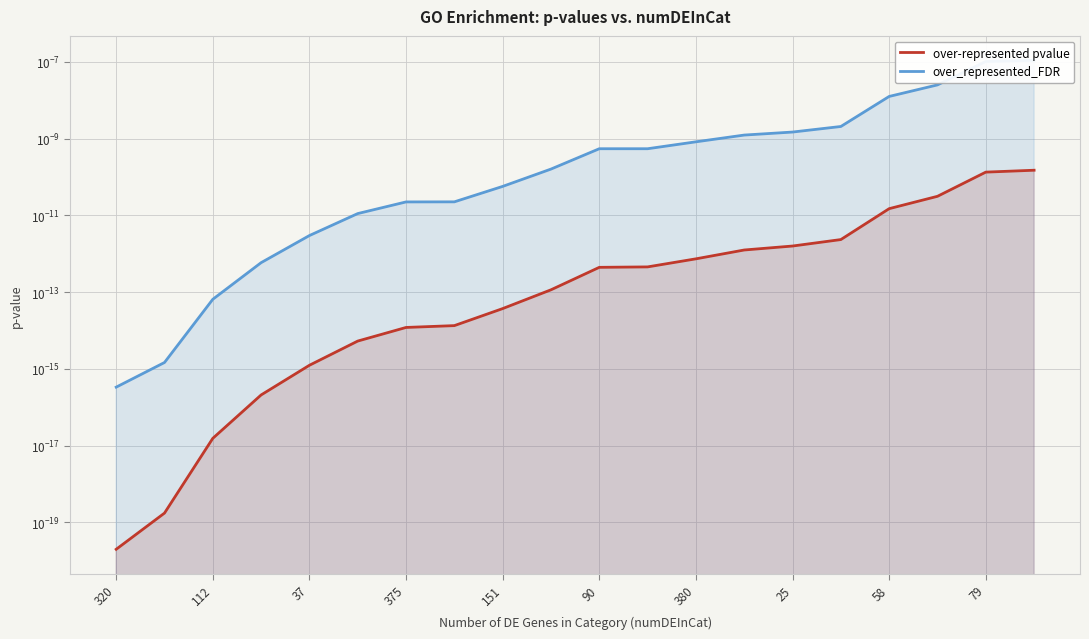

Rank the series by their maximum value, from lowest to highest.

over-represented pvalue, over_represented_FDR